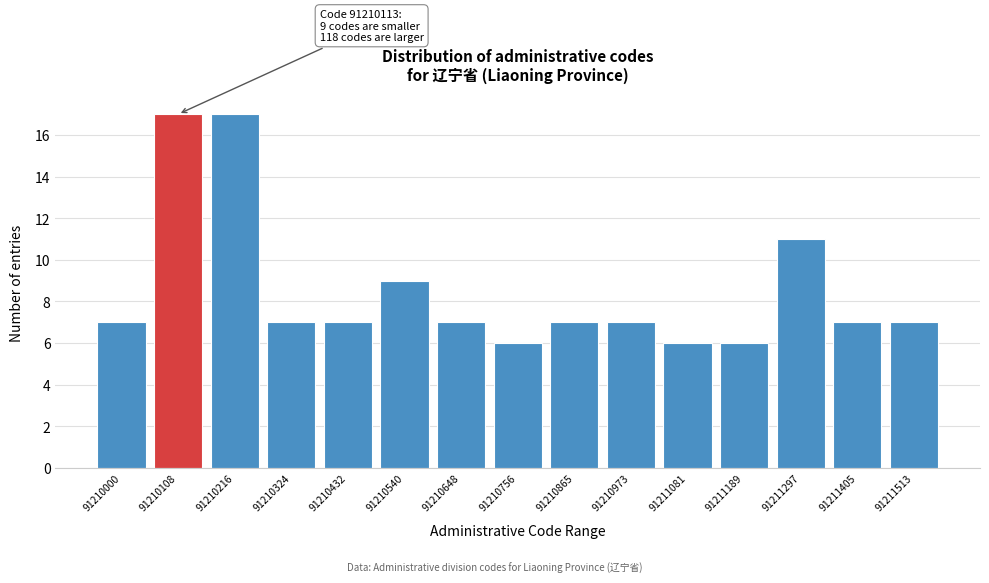

Reading left to right, list all the values displayed in this chart.

7	17	17	7	7	9	7	6	7	7	6	6	11	7	7